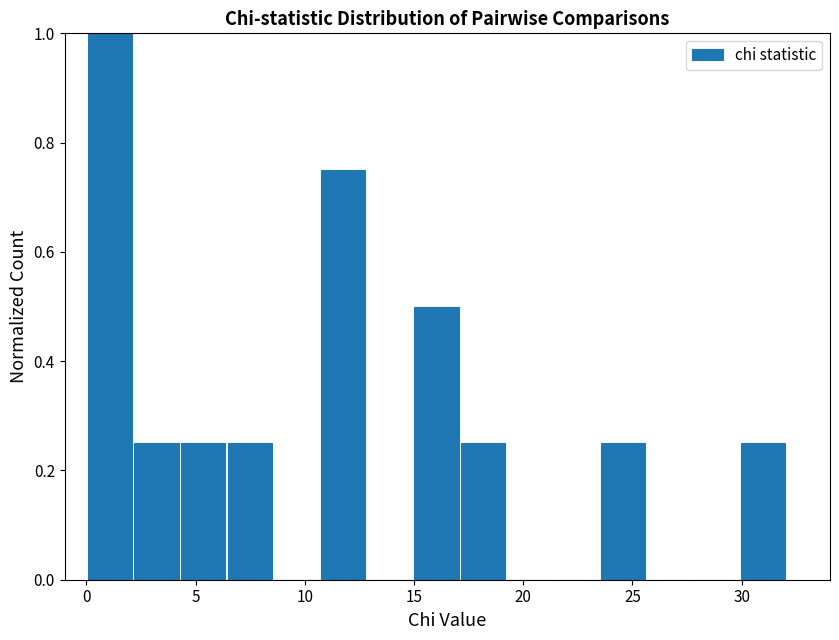

Which range on the x-axis has the tallest bar?

0.0 to 2.0